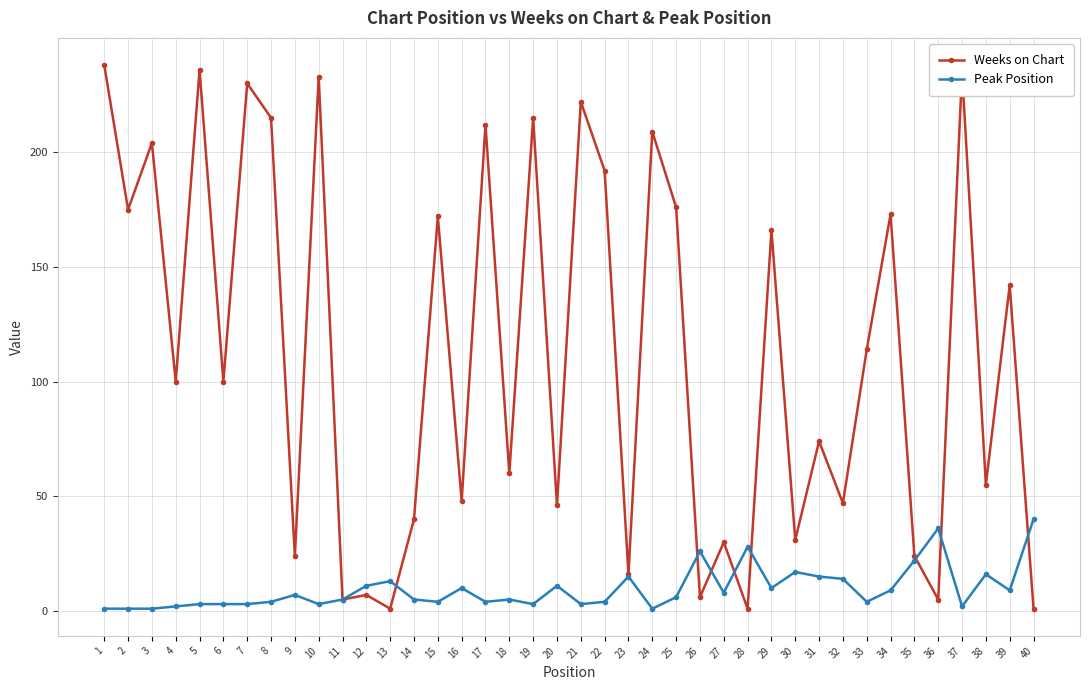

What are all the series names shown in the legend?

Weeks on Chart, Peak Position